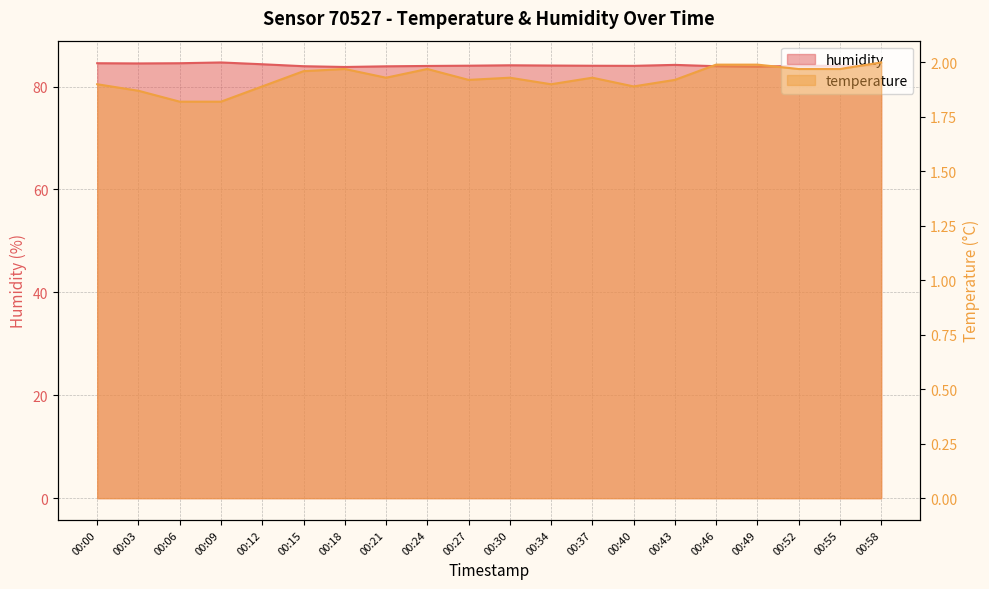

At which category does temperature reach its first local valley?

00:21